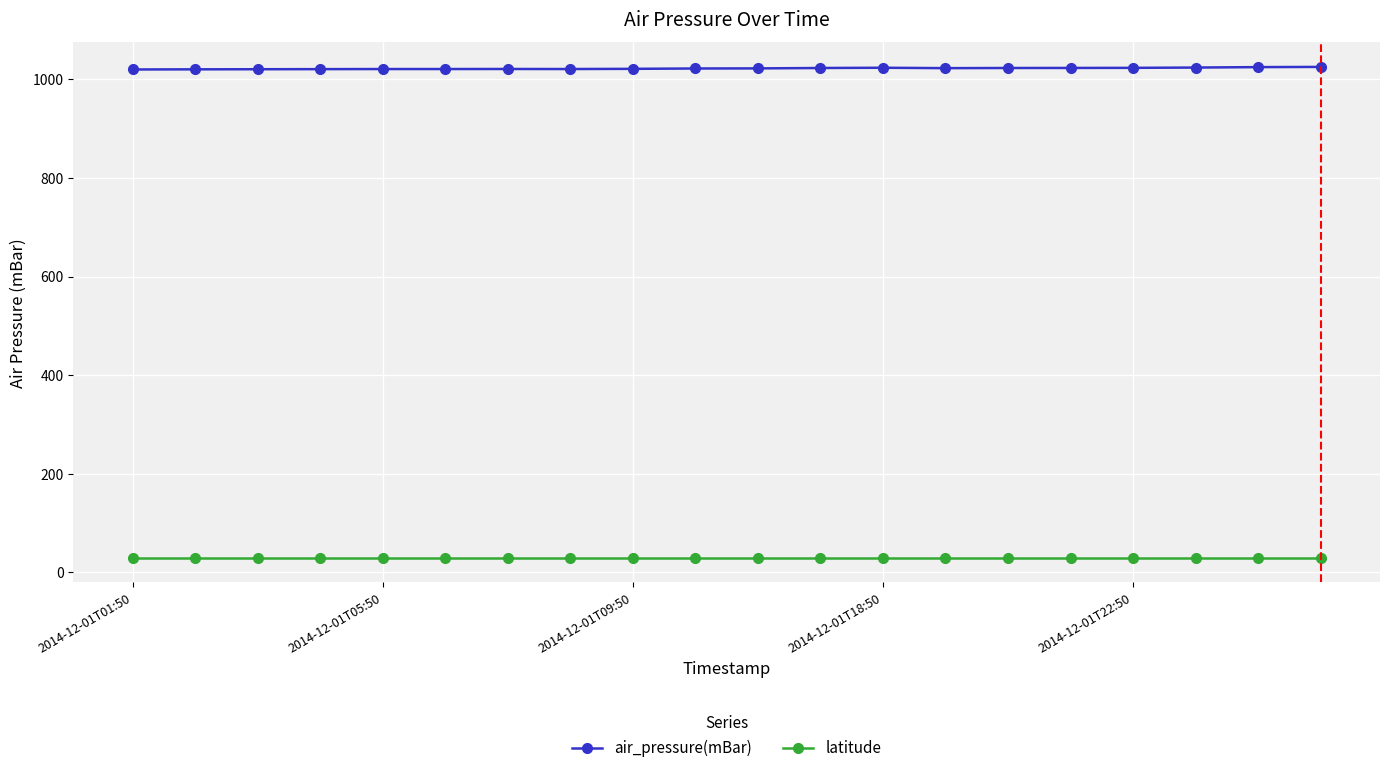

What is the average value of the latitude series?

29.2